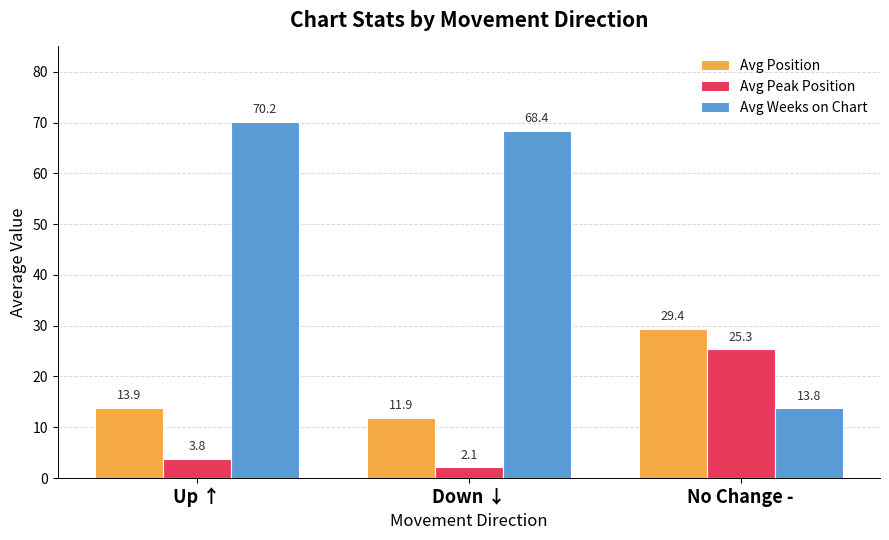

At which label does Avg Peak Position reach its minimum?

Down ↓